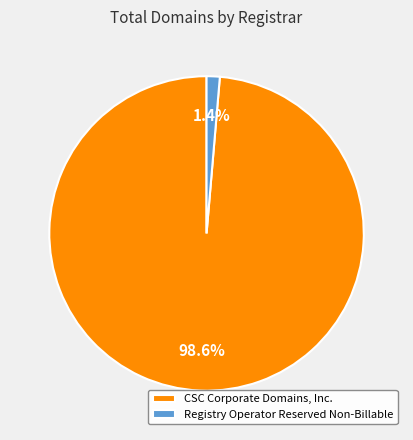

Rank the categories by value from lowest to highest.

Registry Operator Reserved Non-Billable, CSC Corporate Domains, Inc.